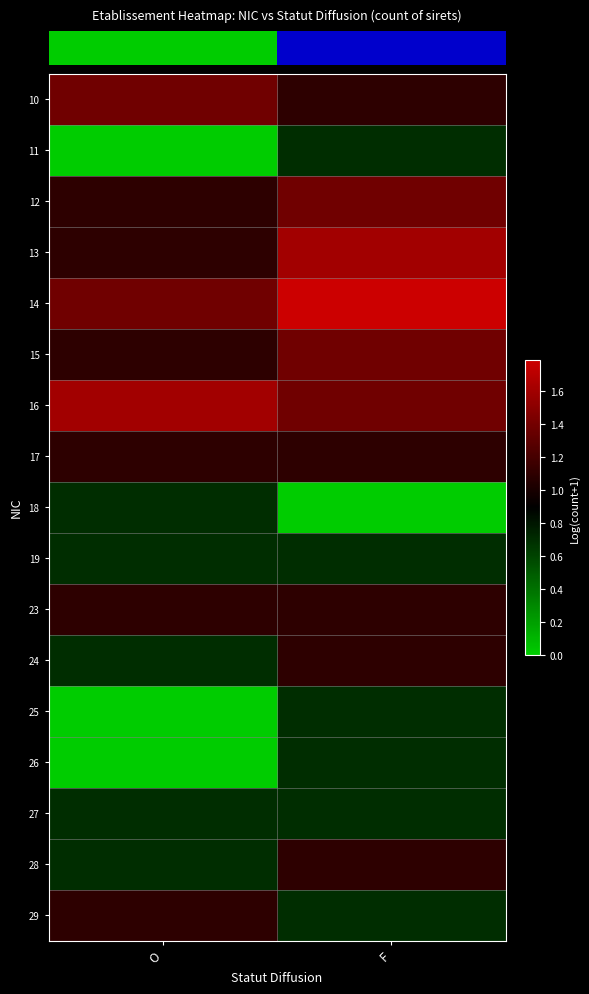

How many distinct data groups are displayed?

17